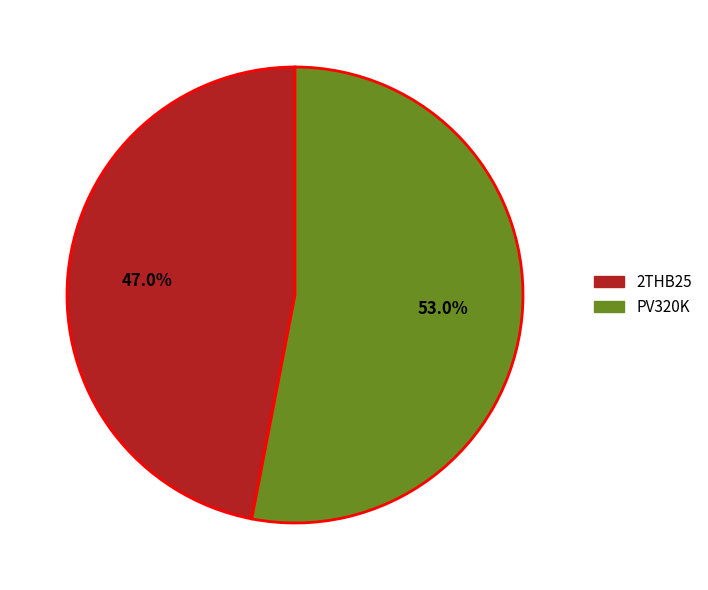

To the nearest percent, what portion does 2THB25 represent?

47%